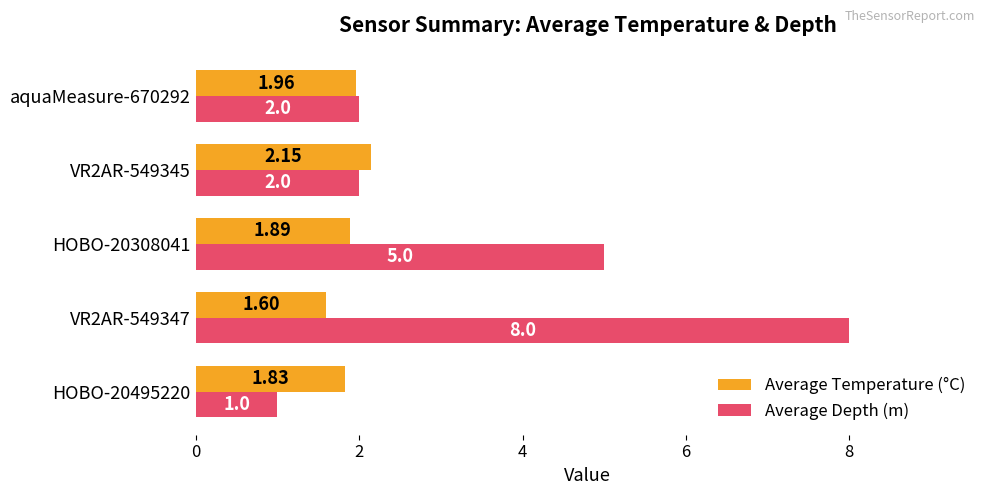

What is the spread (max minus min) of values at HOBO-20495220?

0.8